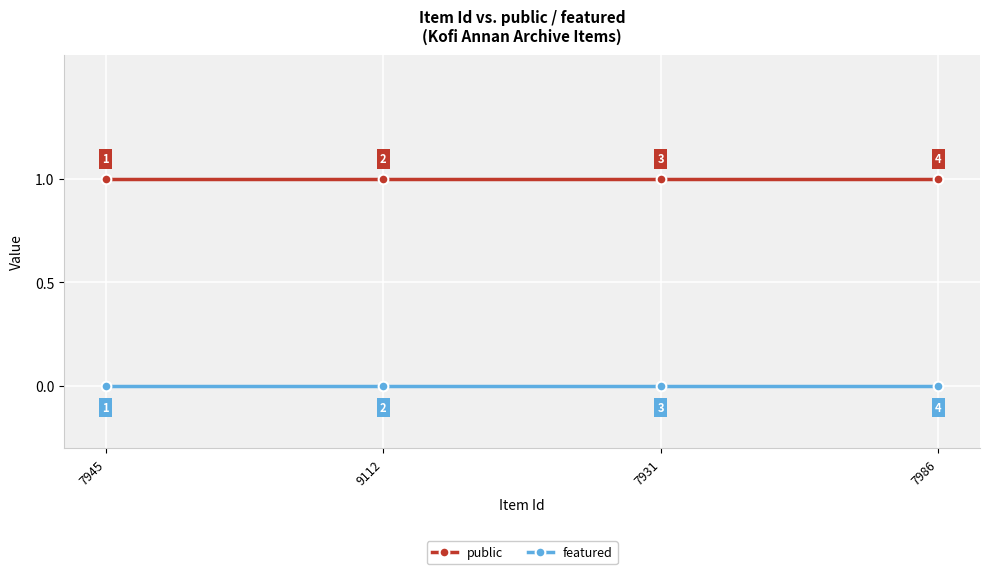

How many categories are shown in the chart?

4